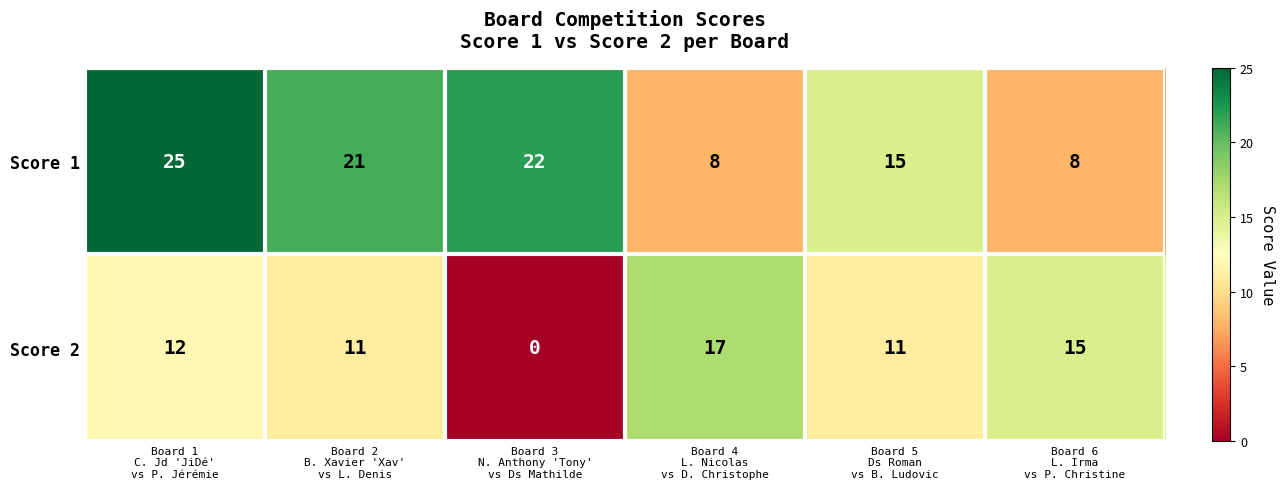

Reading left to right, list all the values displayed in this chart.

Score 1: 25	21	22	8	15	8
Score 2: 12	11	0	17	11	15